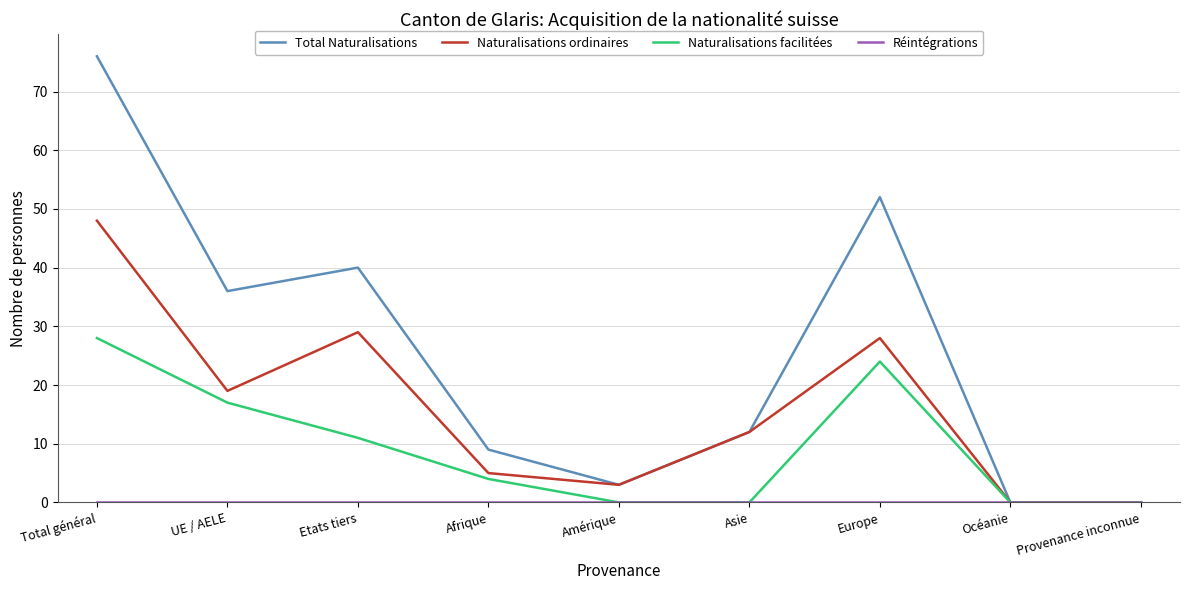

Between Etats tiers and Amérique, which series saw the biggest shift?

Total Naturalisations